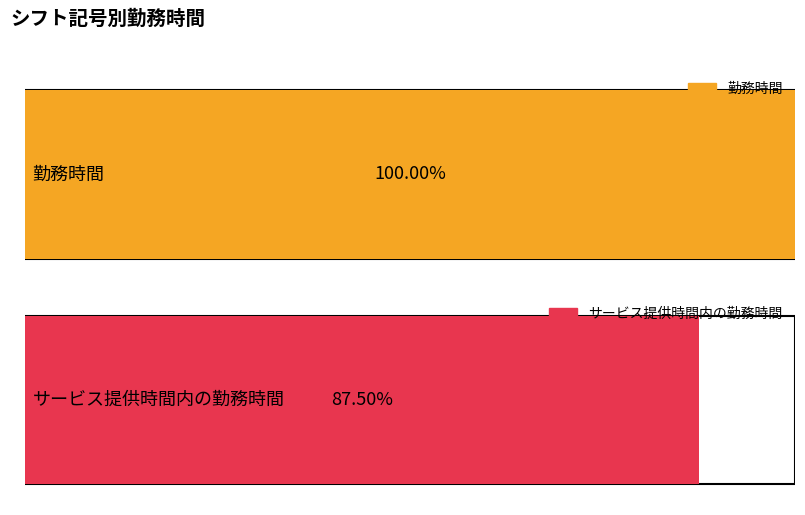

Rank the series by their average value, from lowest to highest.

サービス提供時間内の勤務時間, 勤務時間